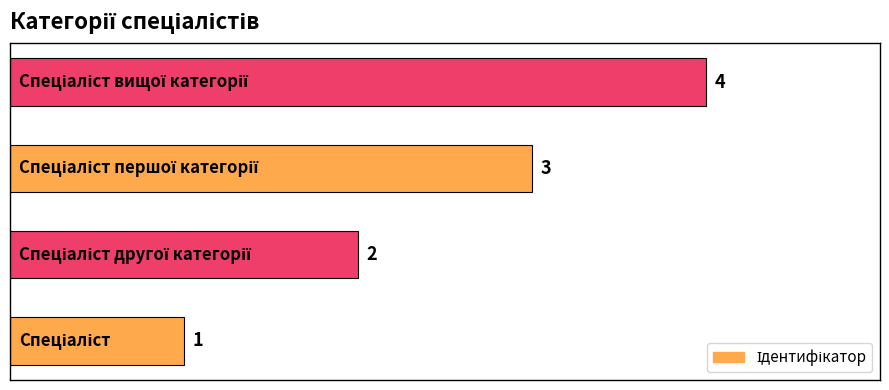

What is the maximum value shown in the chart?

4